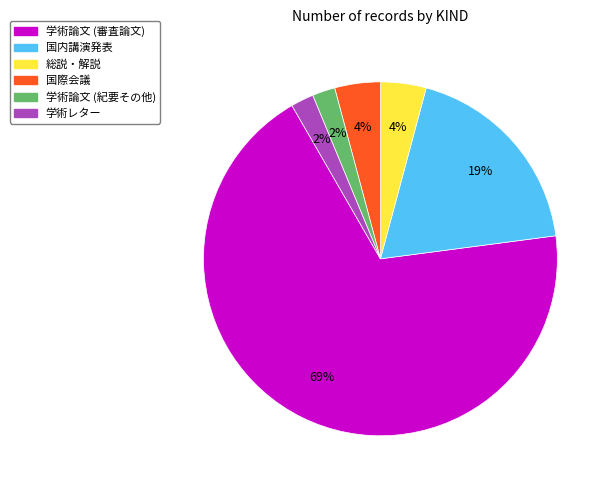

Combined, do 国内講演発表 and 学術論文 (紀要その他) account for over 50%?

No